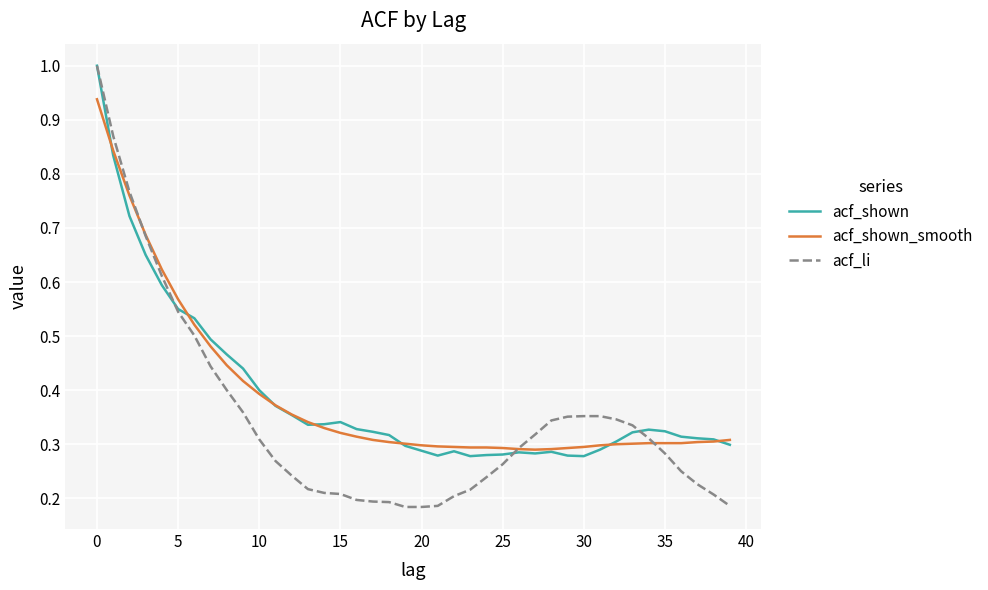

Which series has the largest range (max minus min)?

acf_li